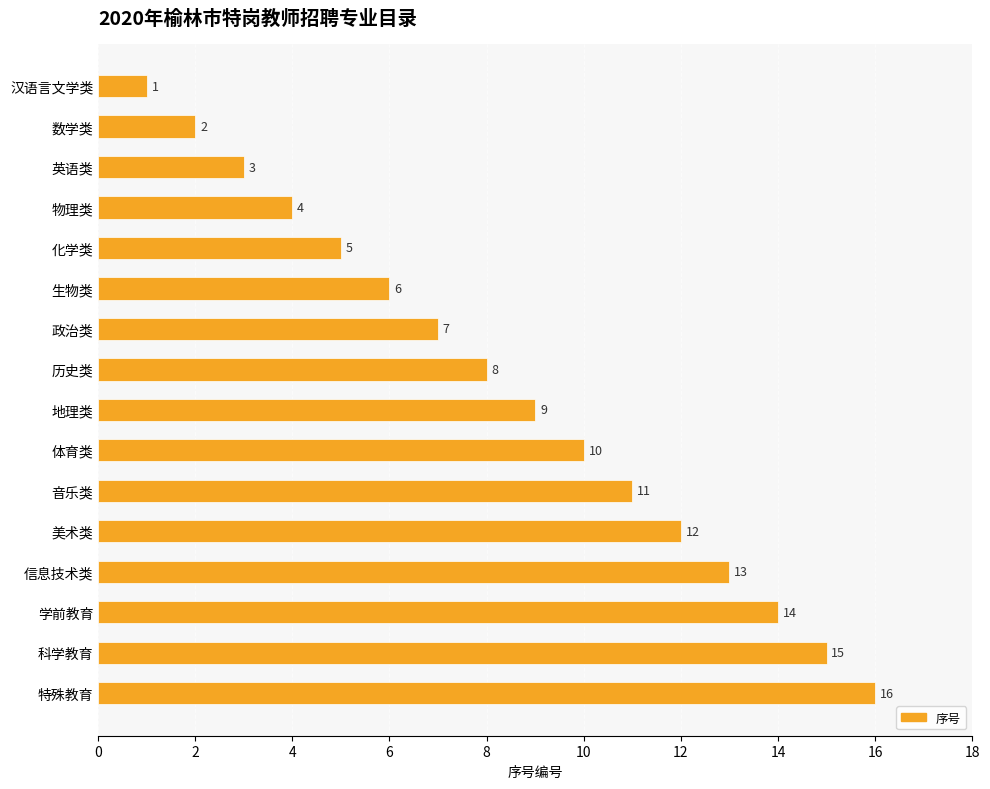

What position from the bottom is 汉语言文学类?

16